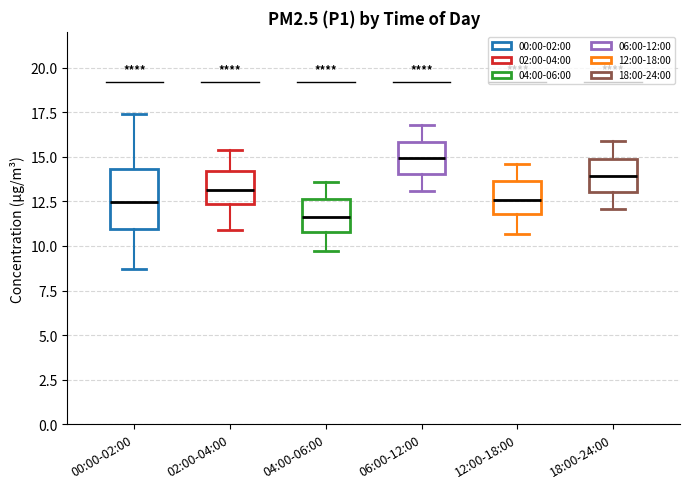

Reading left to right, transcribe this box plot: for each box, give where its median line is, the range the box spans, and where its two whiskers end, as read against the y-axis. The values are not printed on the chart, so give them approximately, as read against the axis.

00:00-02:00: median 12.5, box 11.0 to 14.5, whiskers 8.5 to 17.5
02:00-04:00: median 13.0, box 12.5 to 14.0, whiskers 11.0 to 15.5
04:00-06:00: median 11.5, box 11.0 to 12.5, whiskers 9.5 to 13.5
06:00-12:00: median 15.0, box 14.0 to 16.0, whiskers 13.0 to 17.0
12:00-18:00: median 12.5, box 12.0 to 13.5, whiskers 10.5 to 14.5
18:00-24:00: median 14.0, box 13.0 to 15.0, whiskers 12.0 to 16.0